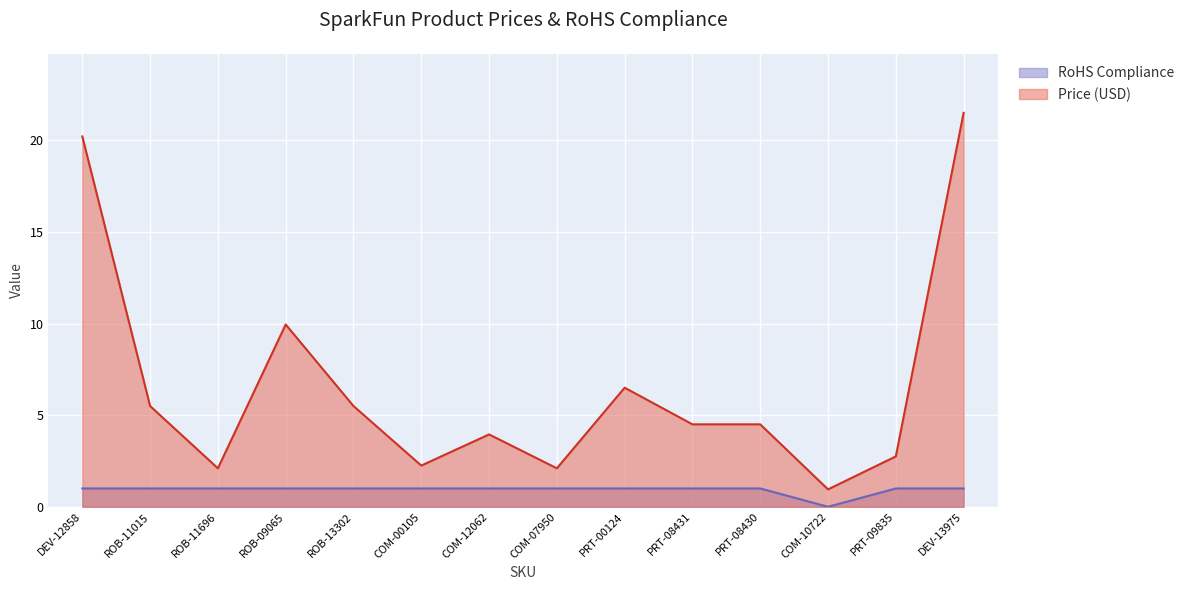

What is the spread (max minus min) of values at COM-12062?

3.0